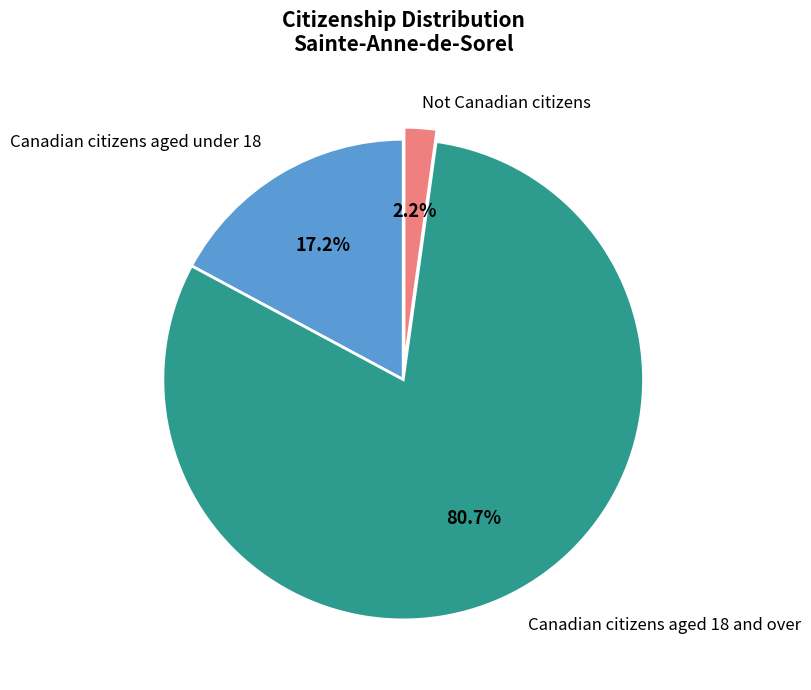

The Canadian citizens aged 18 and over slice represents 66% of the pie. True or false?

False